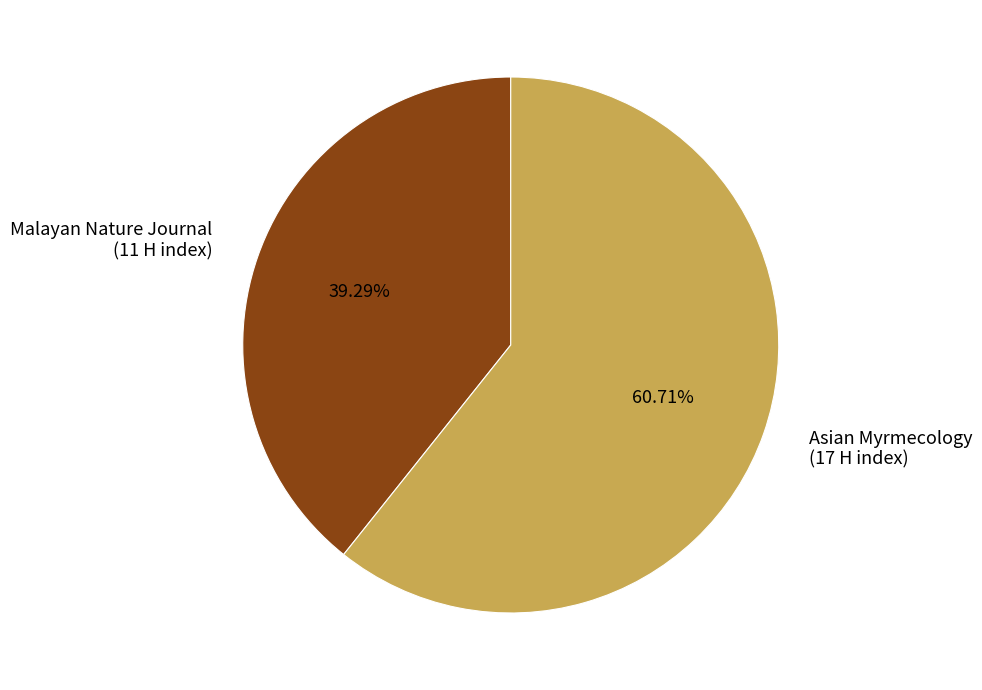

Is there any slice that represents more than half of the pie?

Yes